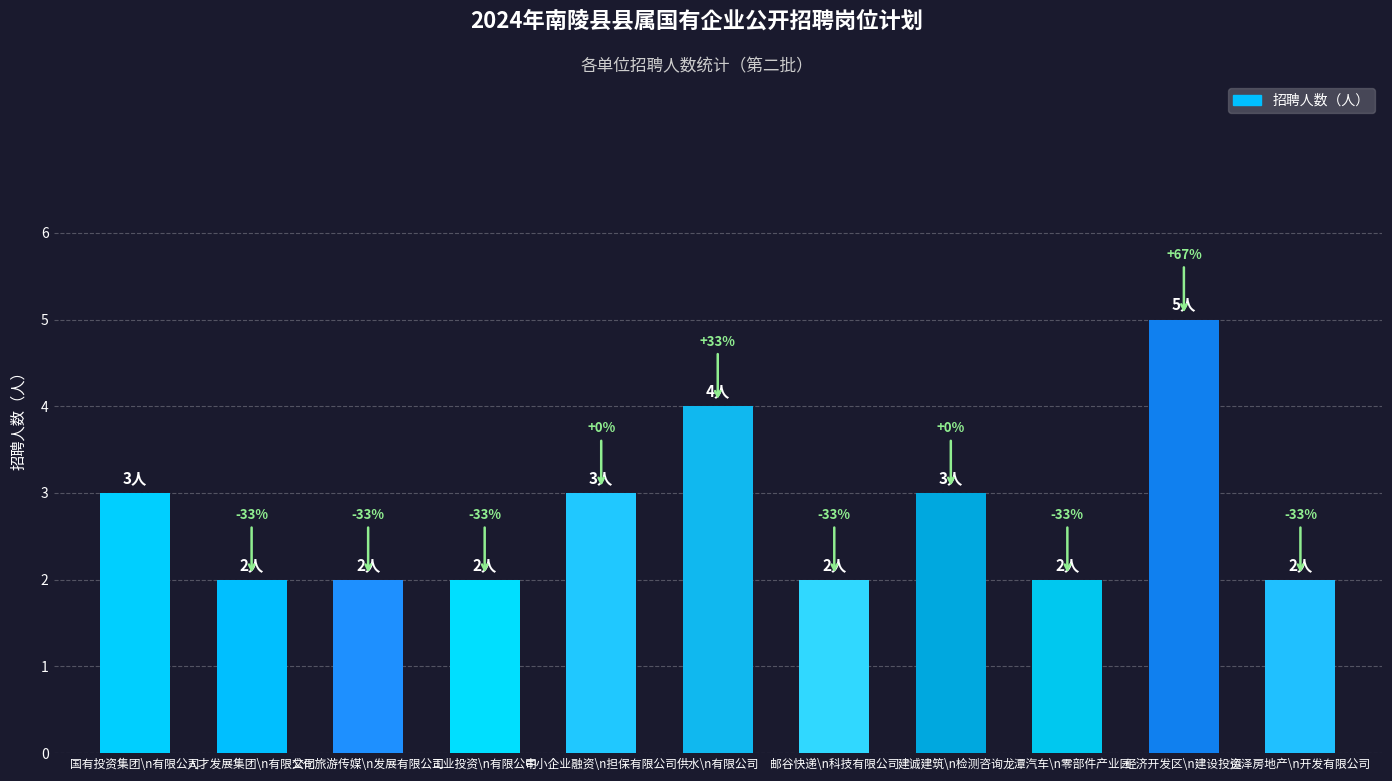

Does the chart contain stacked bars?

No